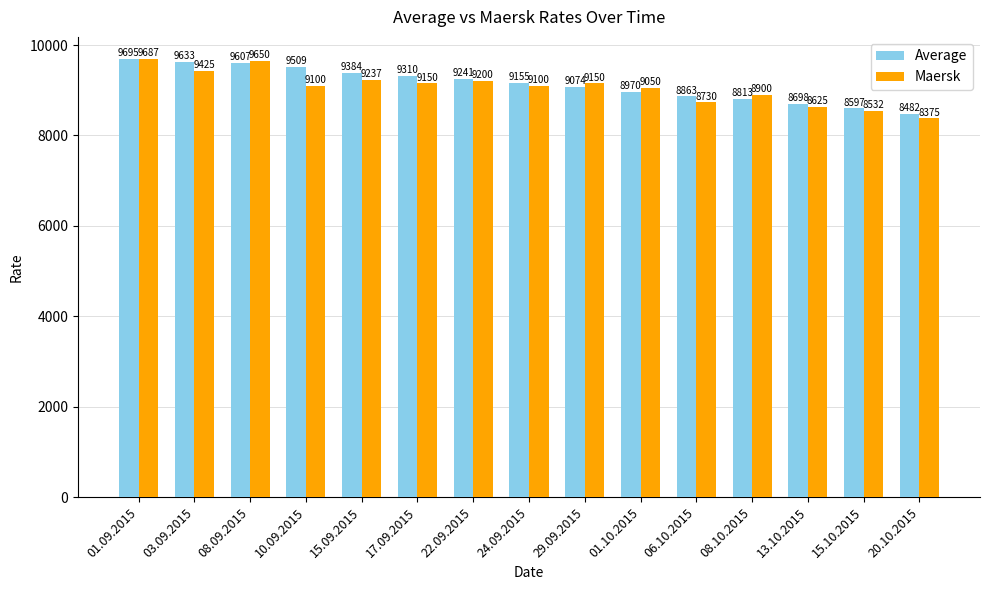

At which category does the chart reach its peak across all series?

01.09.2015